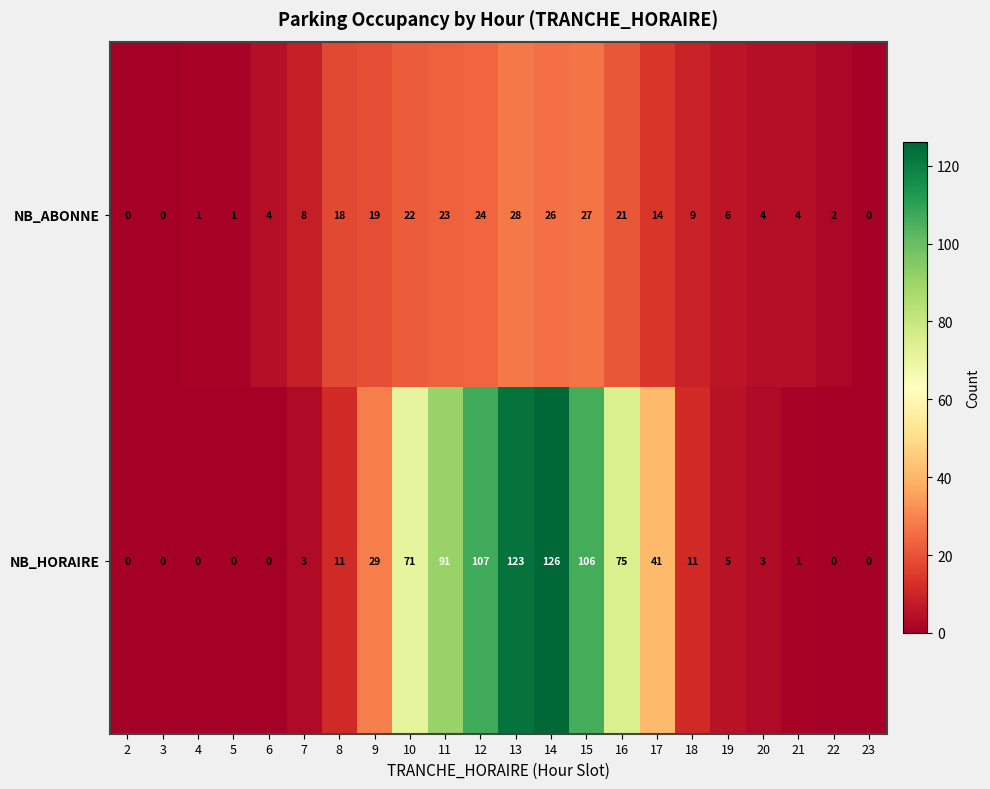

Which series changed the most between 9 and 23?

NB_HORAIRE